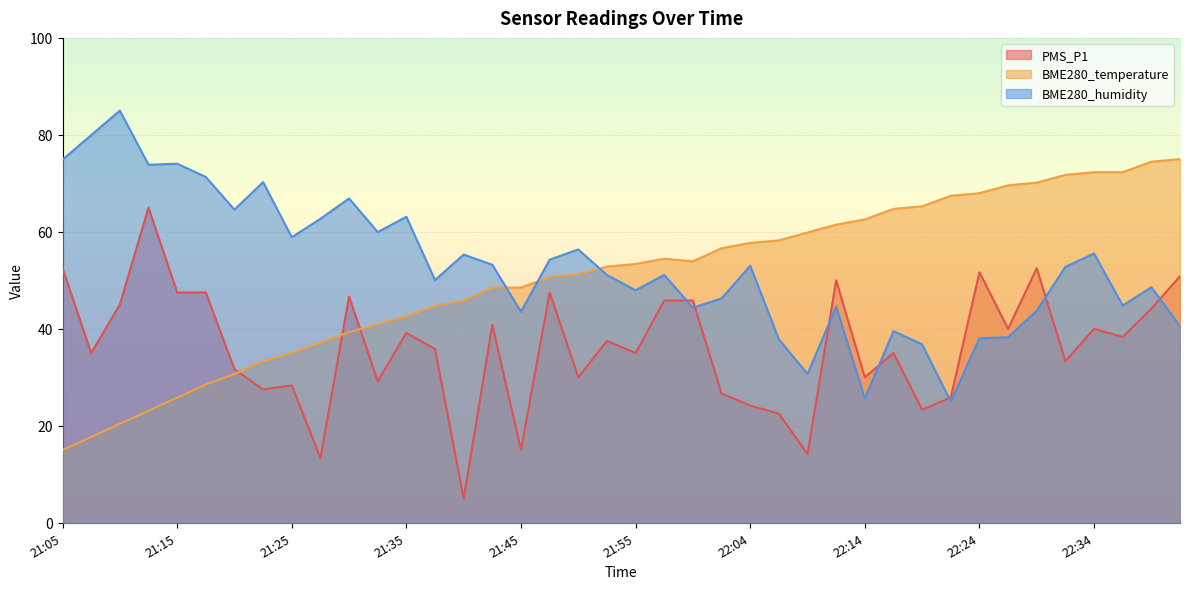

Between which two adjacent categories do BME280_temperature and PMS_P1 first intersect?

21:20 and 21:23